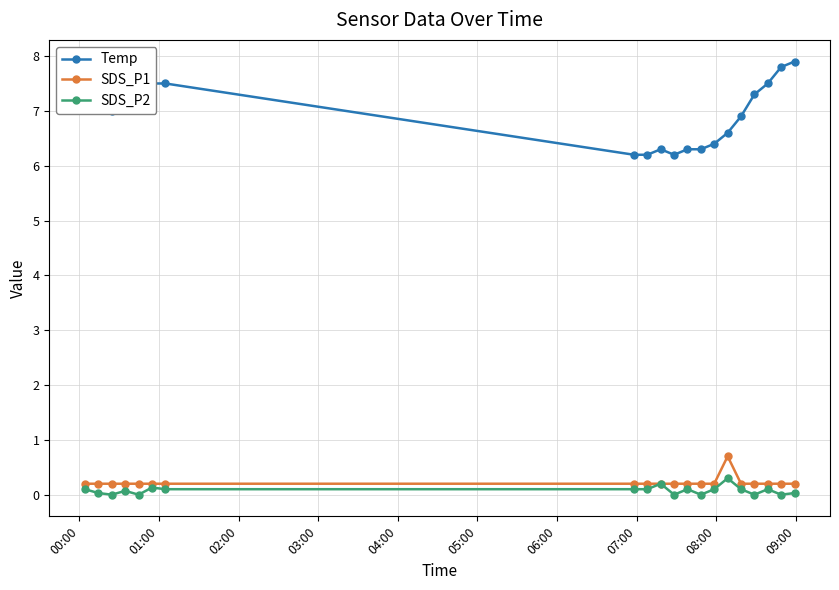

What is the maximum value shown in the chart?

7.9